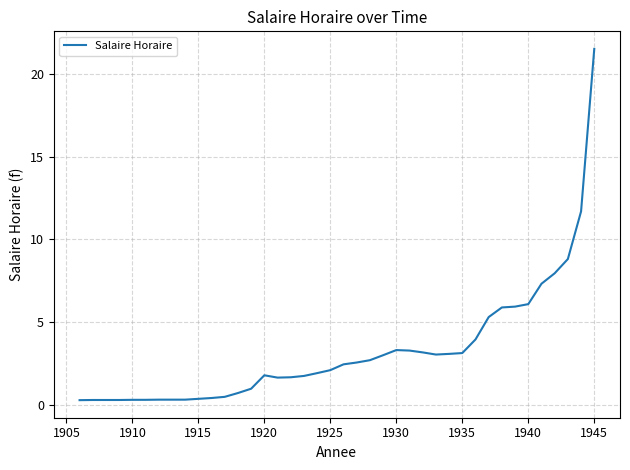

What is the maximum value shown in the chart?

21.5